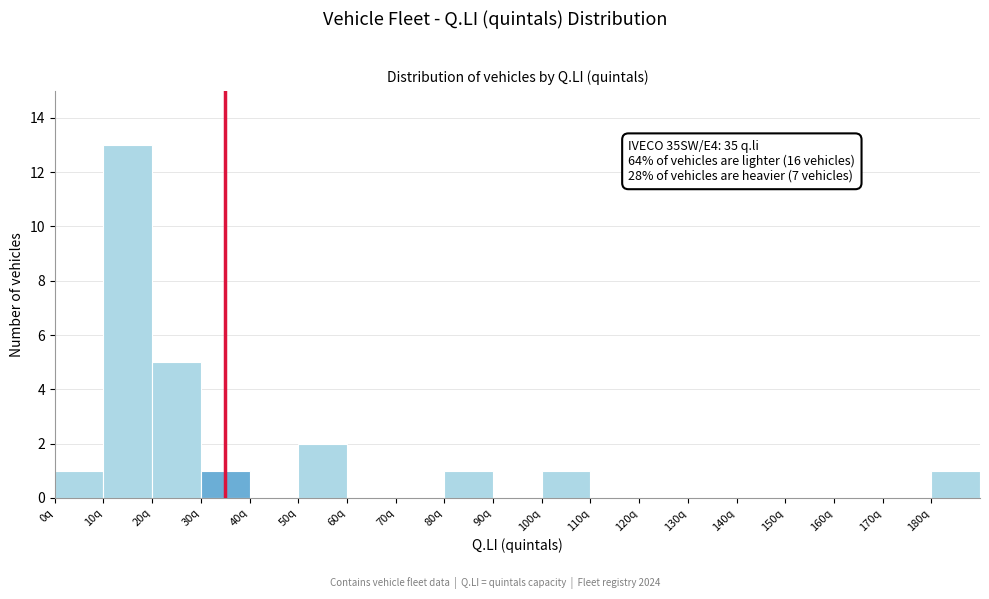

Over which range of the x-axis is the bar tallest?

10 to 20